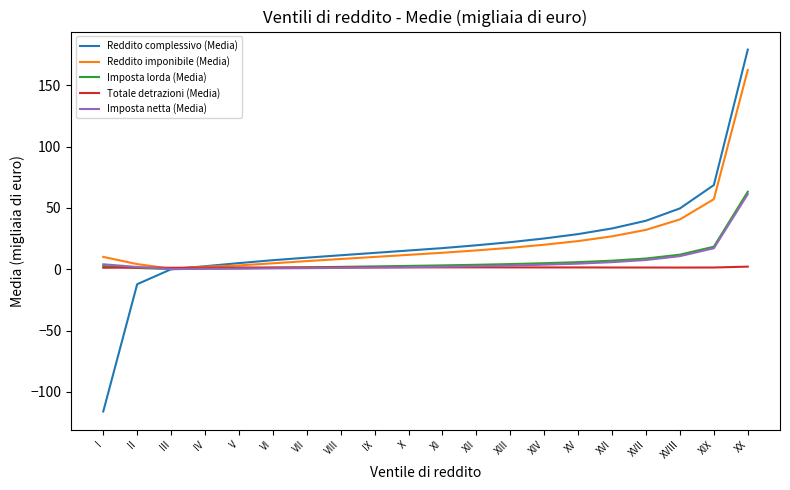

At which category is the sum across all series the highest?

XX